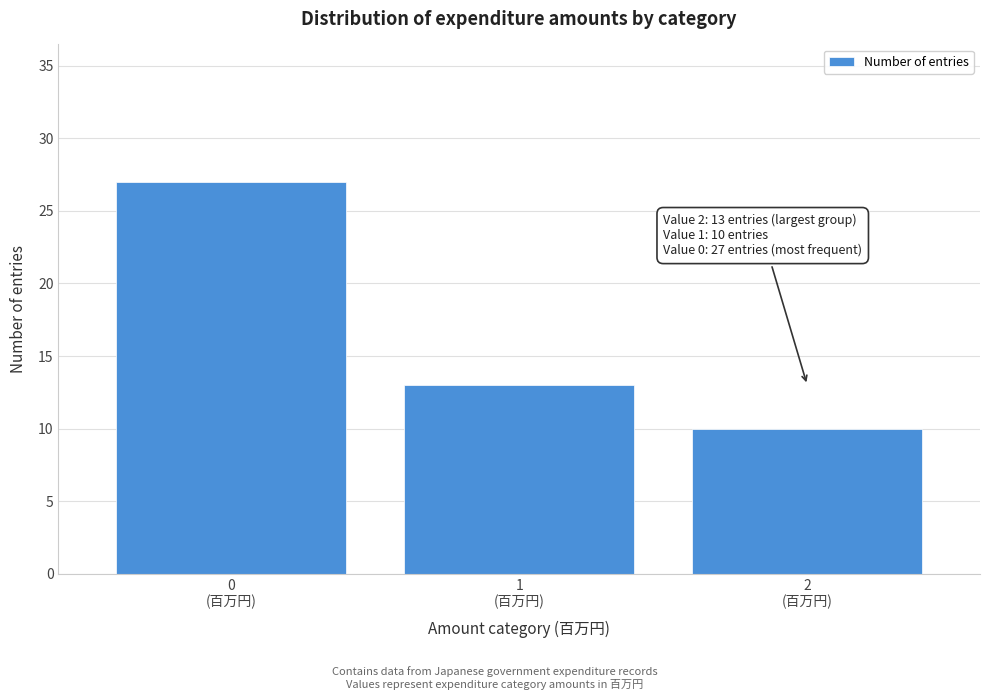

Reading left to right, extract all data points from this chart.

27	13	10